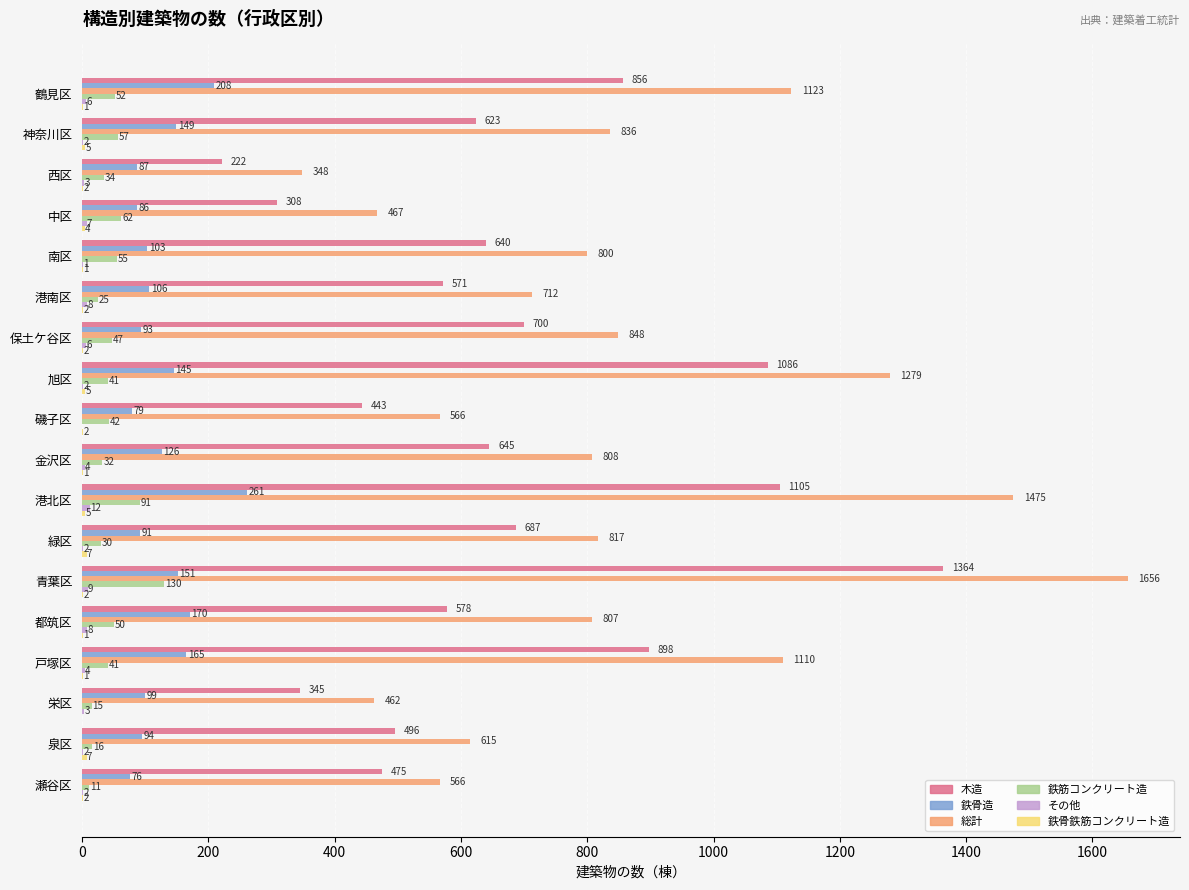

What is the maximum value shown in the chart?

1656